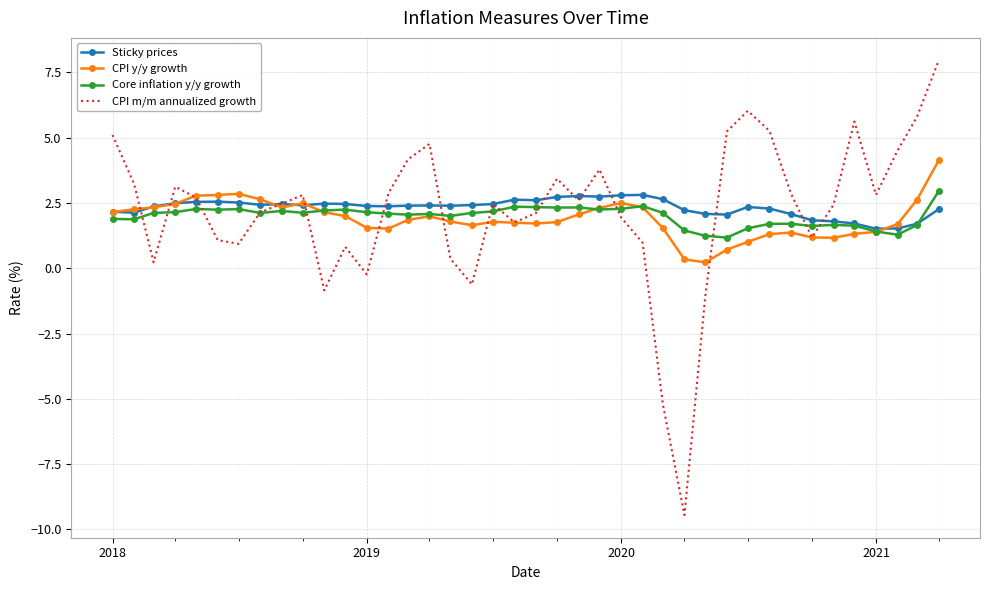

What is the highest value of the CPI m/m annualized growth series?

8.0